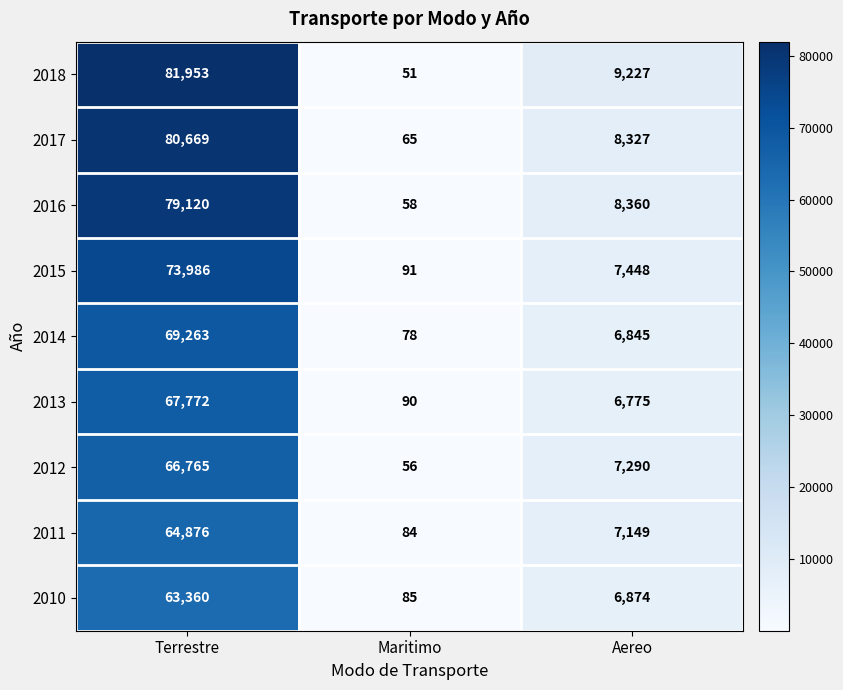

Which series has the largest total across all categories?

2018